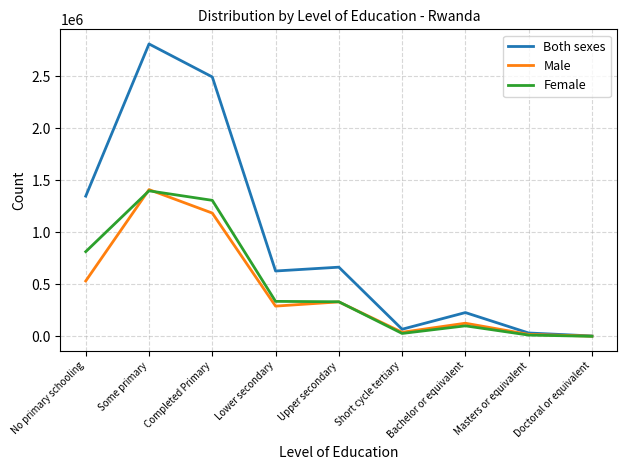

What value does the Both sexes series have at Upper secondary?

665848